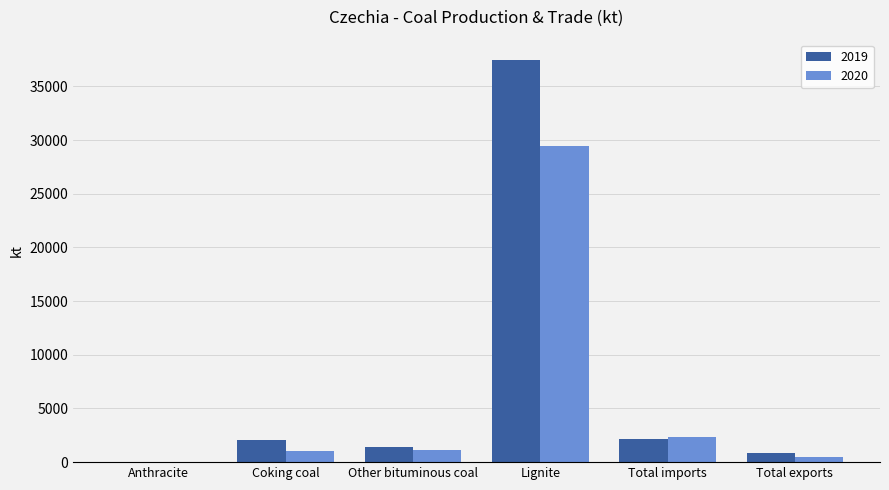

How many values in the 2020 series exceed 1120?

3